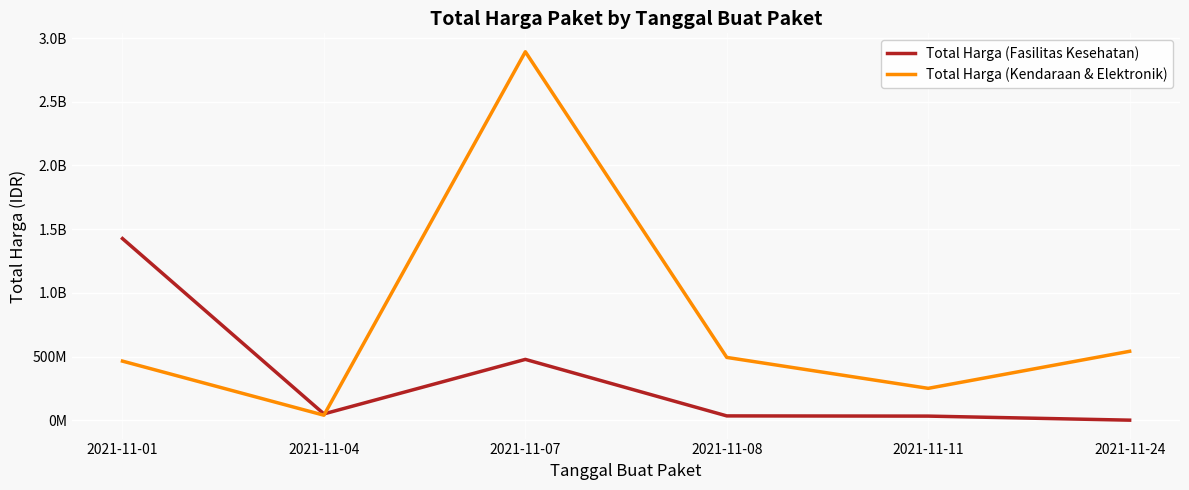

In Total Harga (Fasilitas Kesehatan), how many points are higher than both neighbors (excluding endpoints)?

1